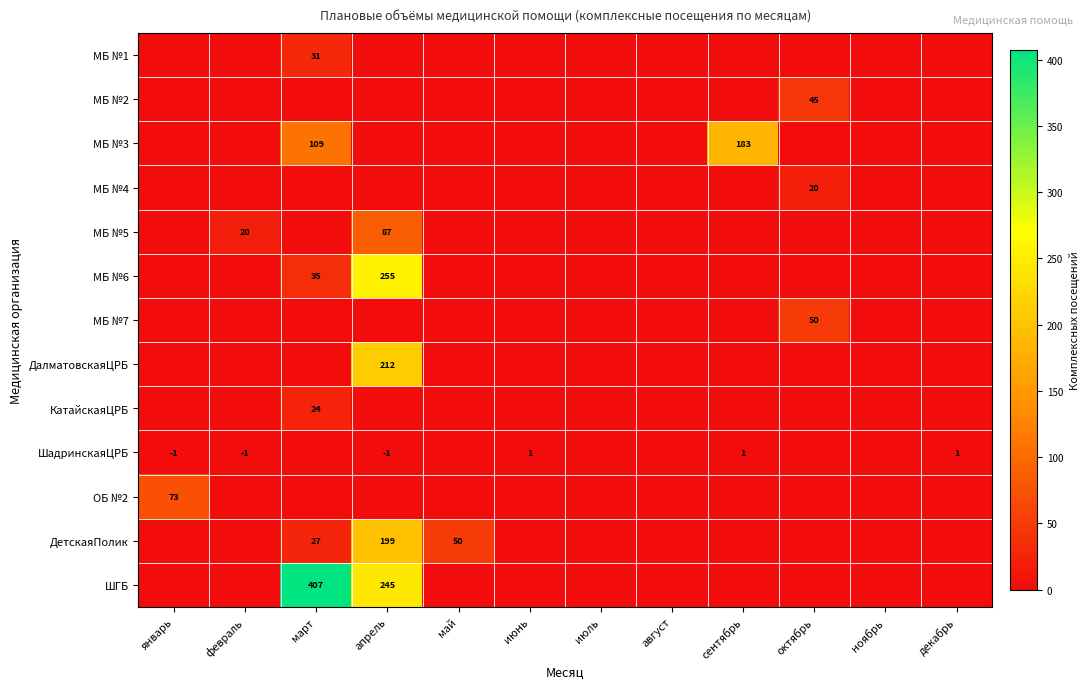

The ШГБ series shows 245 at апрель. True or false?

True